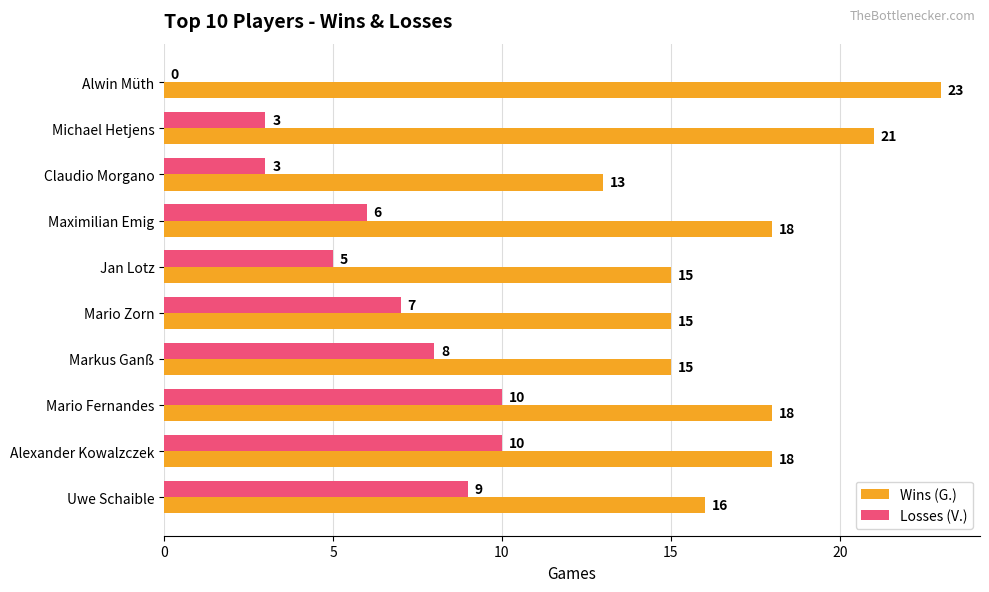

Is the value of Losses (V.) at Alexander Kowalzczek greater than the value of Wins (G.) at Maximilian Emig?

No